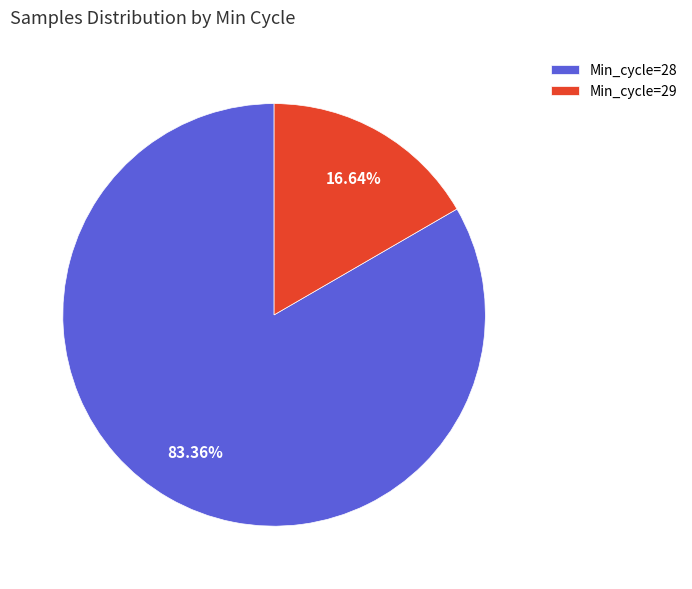

Approximately how many times larger is the value at Min_cycle=28 compared to Min_cycle=29?

5.0